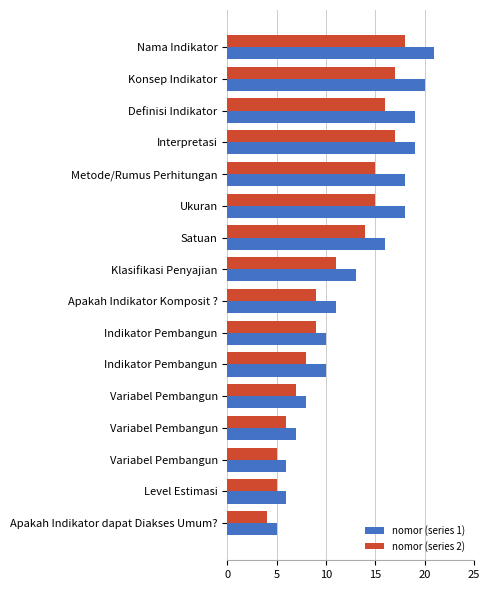

At how many categories does at least one series exceed 17?

6